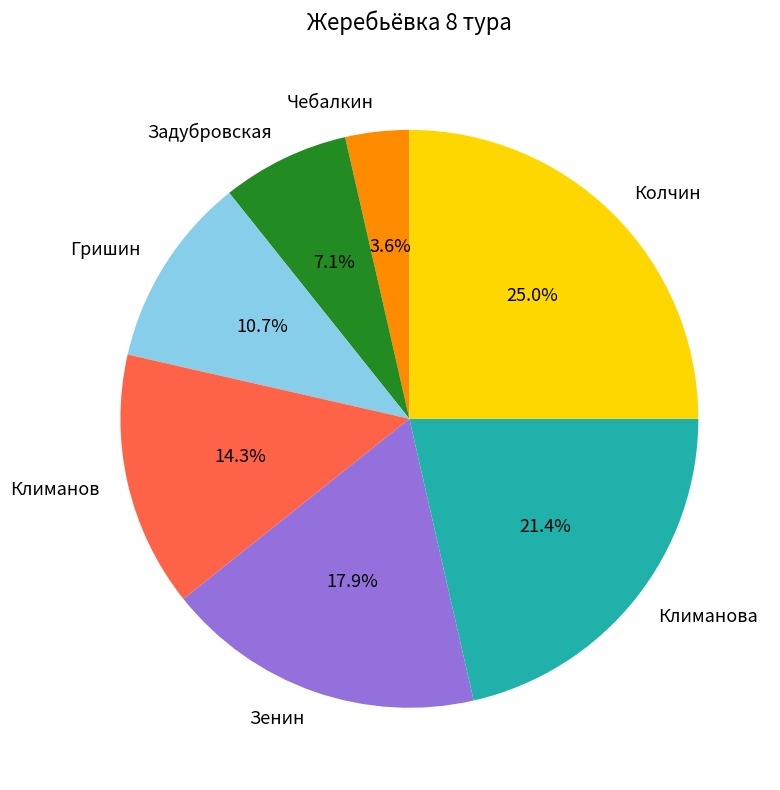

Which category has the smallest portion of the pie?

Чебалкин